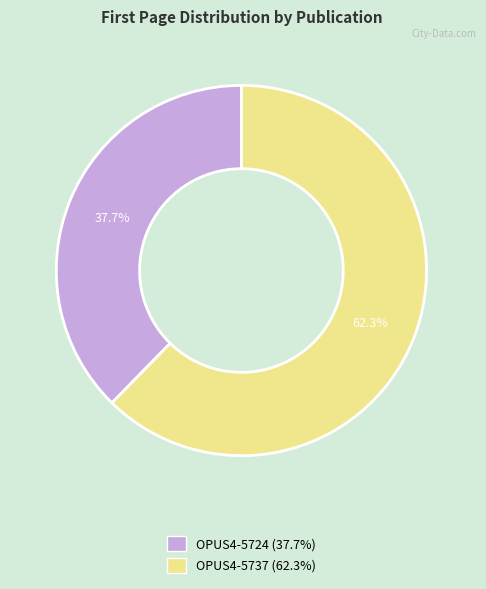

Between OPUS4-5737 and OPUS4-5724, which is larger?

OPUS4-5737